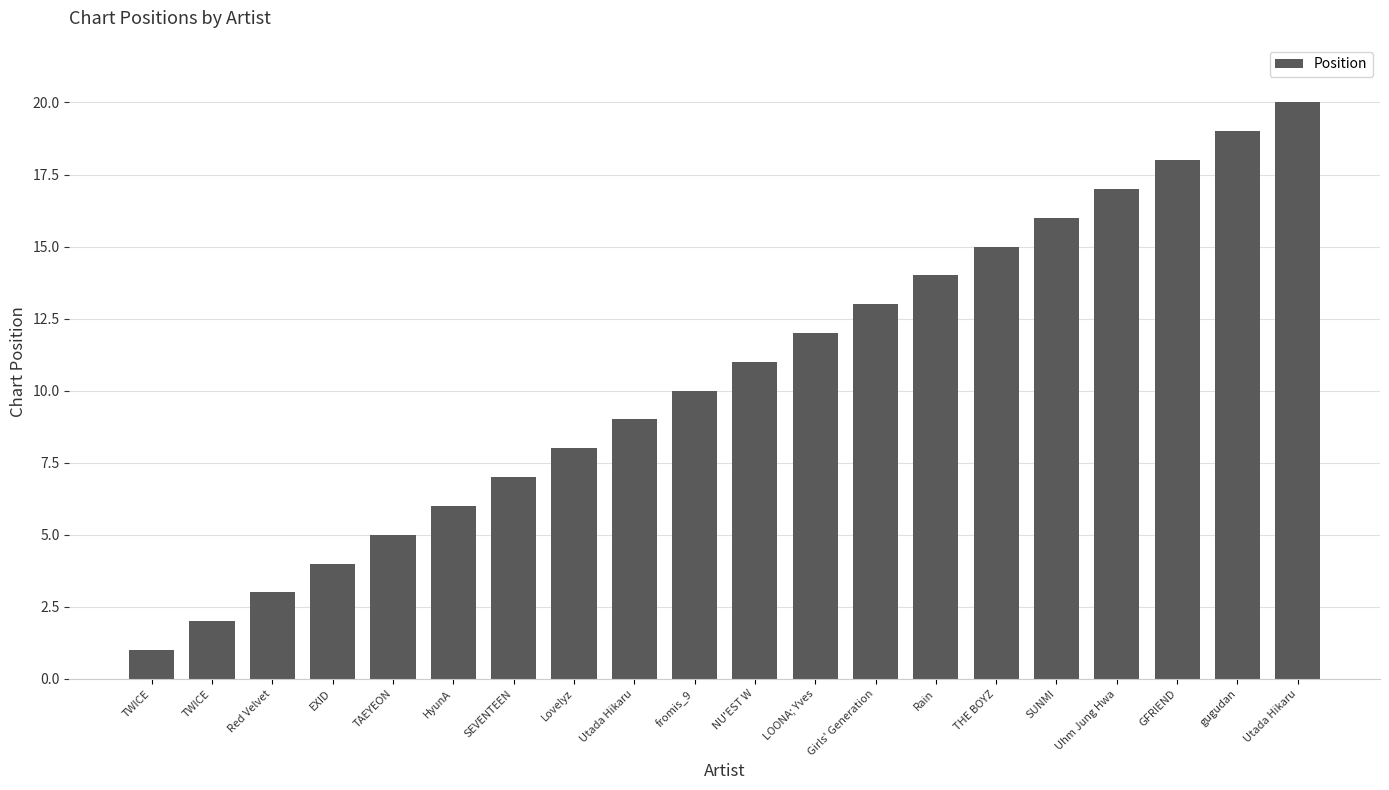

What is the sum of all values?

210